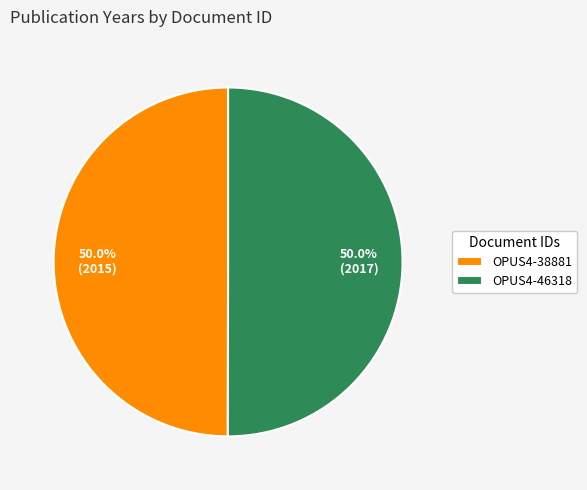

To the nearest percent, what portion does OPUS4-38881 represent?

50%